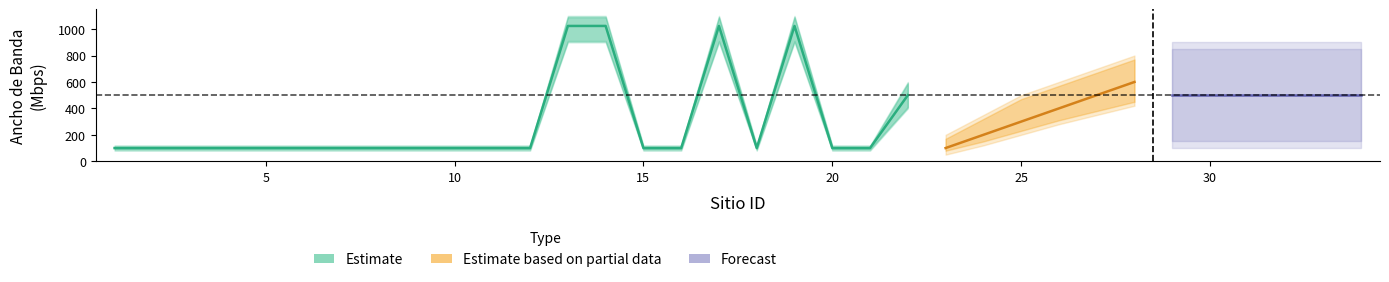

At which category does Ancho de Banda (Mbps) Estimate reach its first local valley?

18